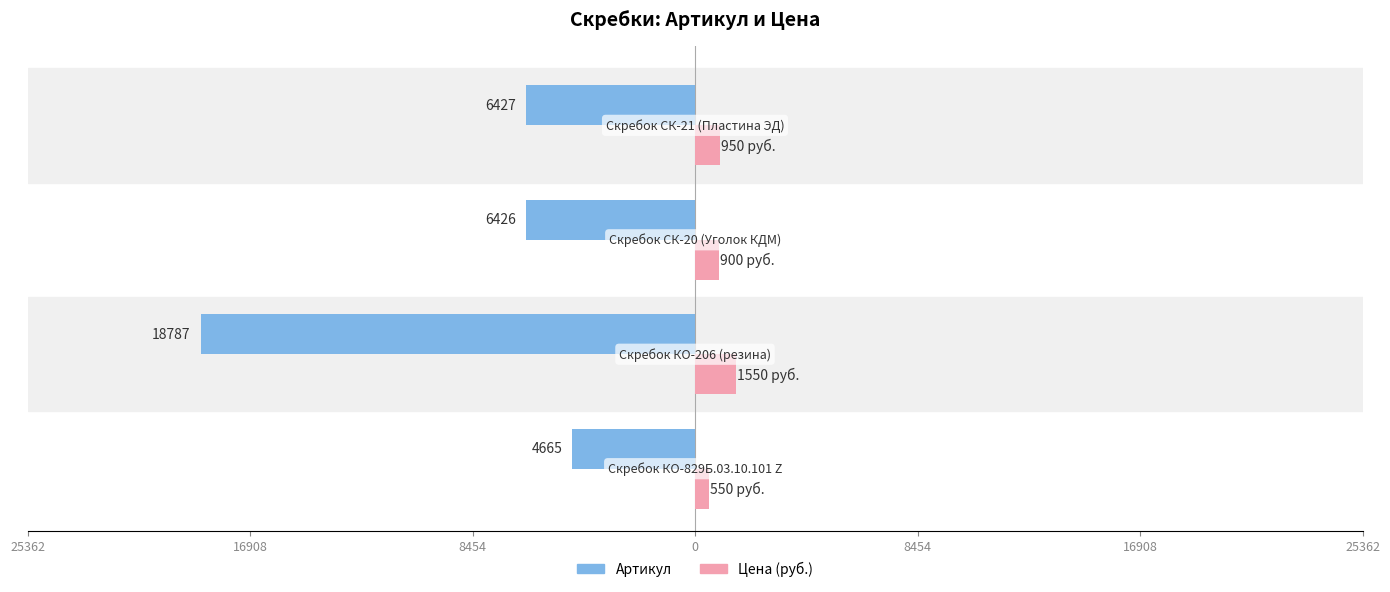

How many values in the Артикул series exceed -6426?

1